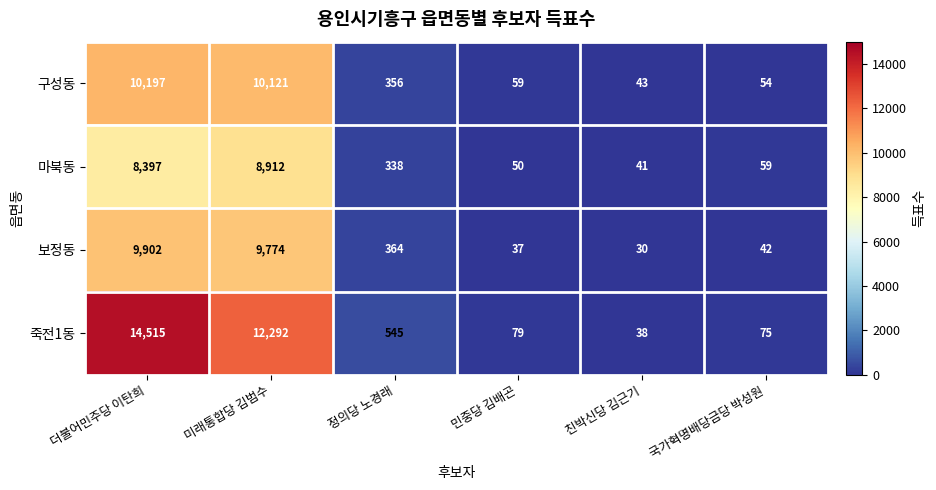

How many distinct data groups are displayed?

4